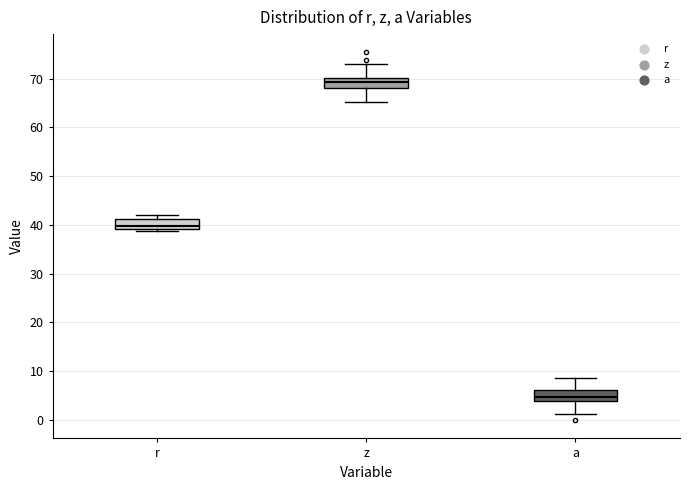

Reading left to right, transcribe this box plot: for each box, give where its median line is, the range the box spans, and where its two whiskers end, as read against the y-axis. The values are not printed on the chart, so give them approximately, as read against the axis.

r: median 40, box 39 to 41, whiskers 39 (just below the box's lower edge) to 42
z: median 69, box 68 to 70, whiskers 65 to 73
a: median 5, box 4 to 6, whiskers 1 to 9